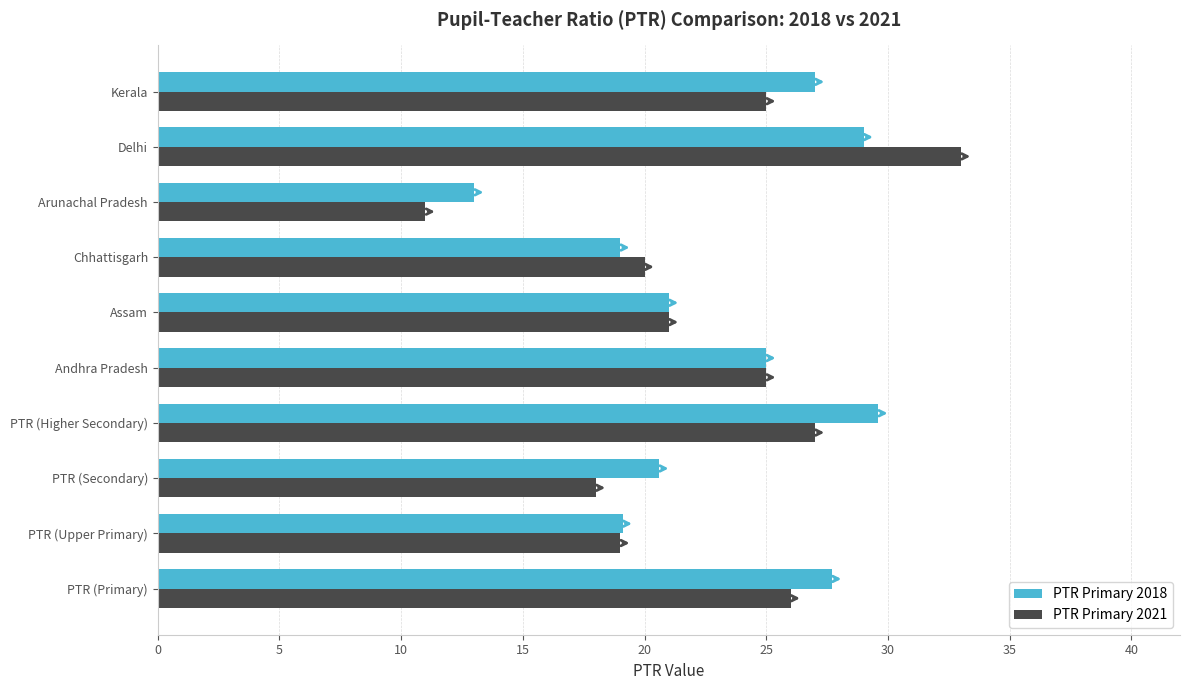

Between Delhi and Kerala, which series saw the biggest shift?

PTR Primary 2021